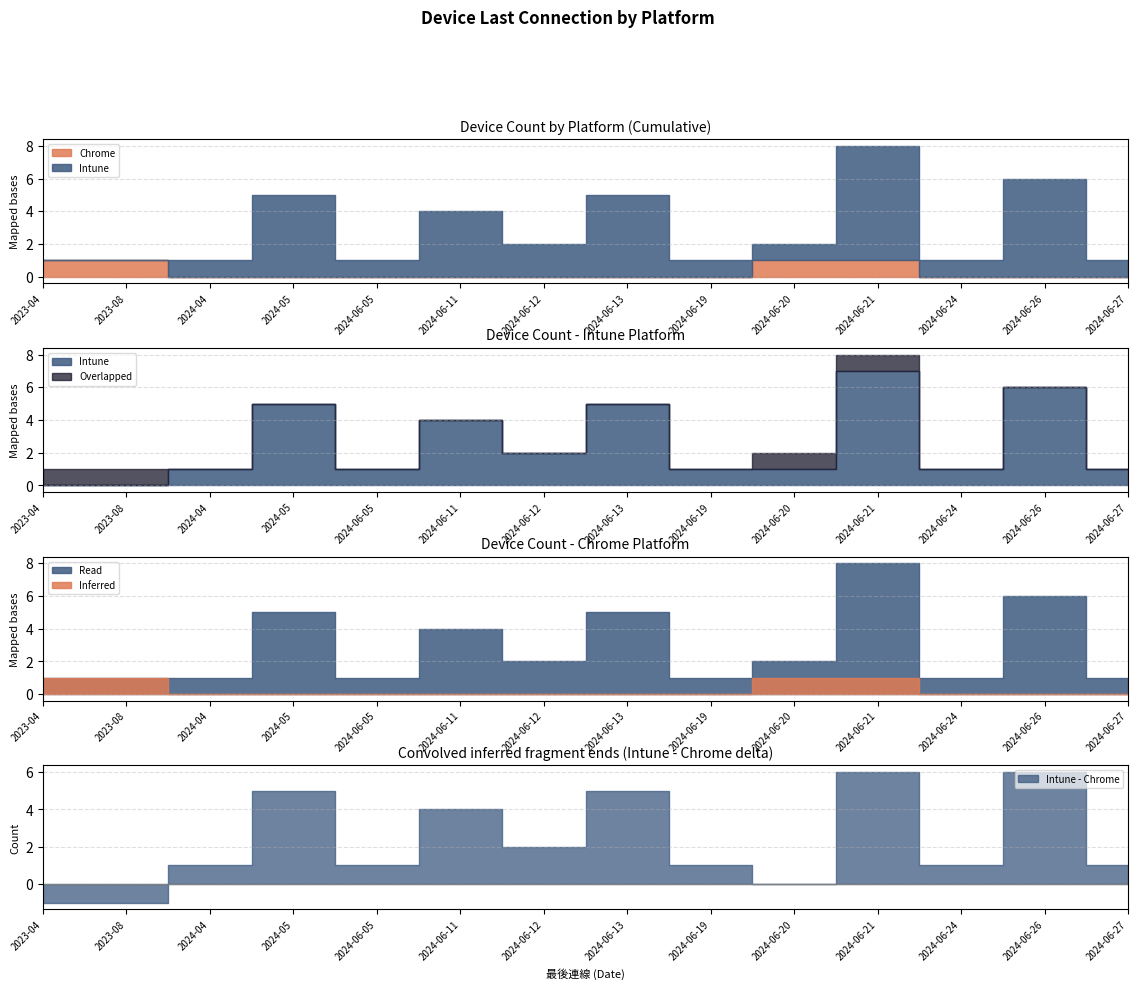

How many lines are shown in the chart?

2